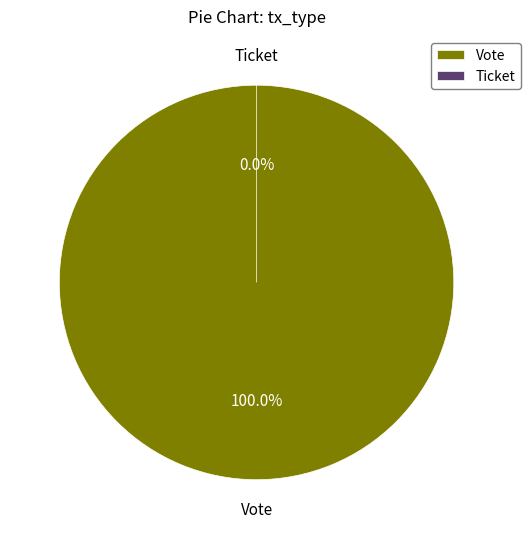

Which slice is the largest?

Vote